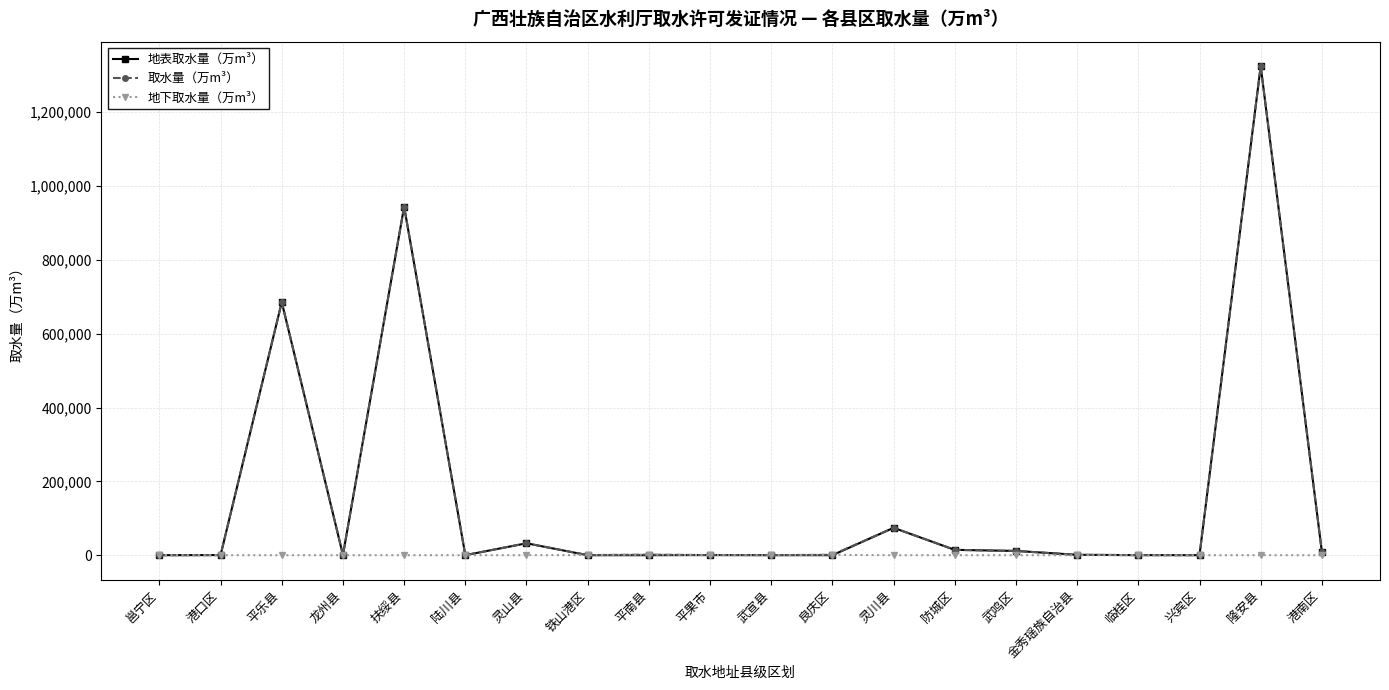

The 地表取水量（万m³） series shows 0.0 at 平南县. True or false?

True